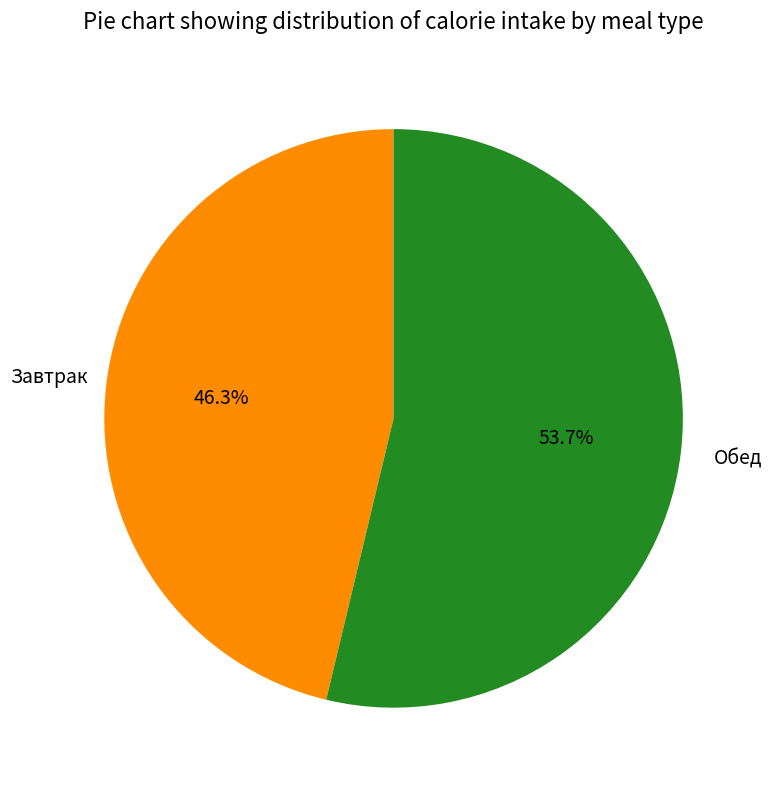

How many slices are in this pie chart?

2